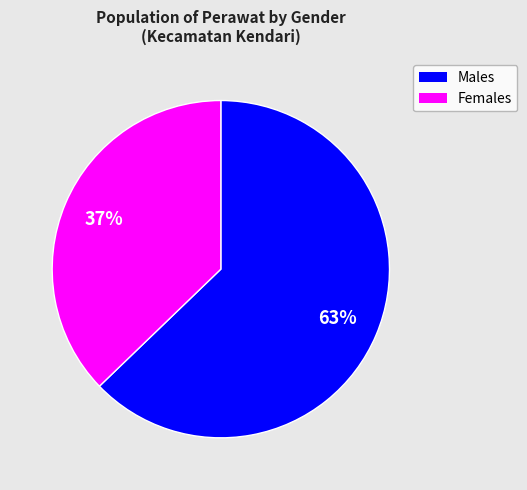

Does any single category account for the majority?

Yes